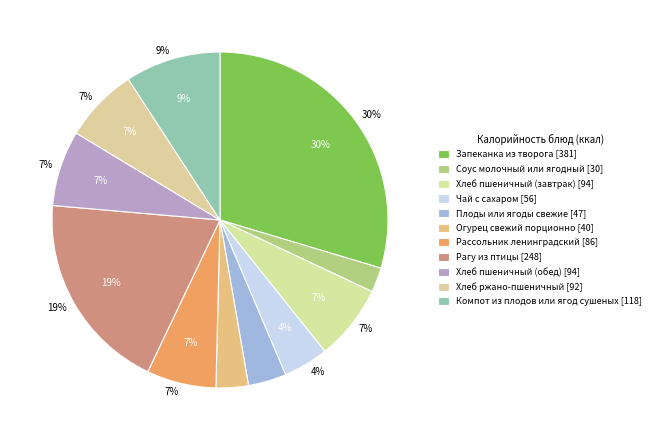

How many segments does this pie chart have?

11